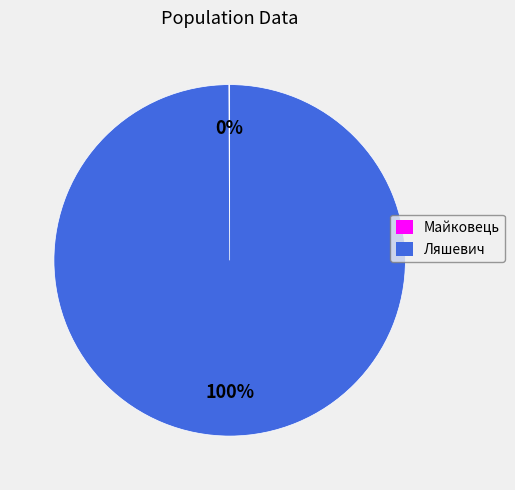

Is there any slice that represents more than half of the pie?

Yes